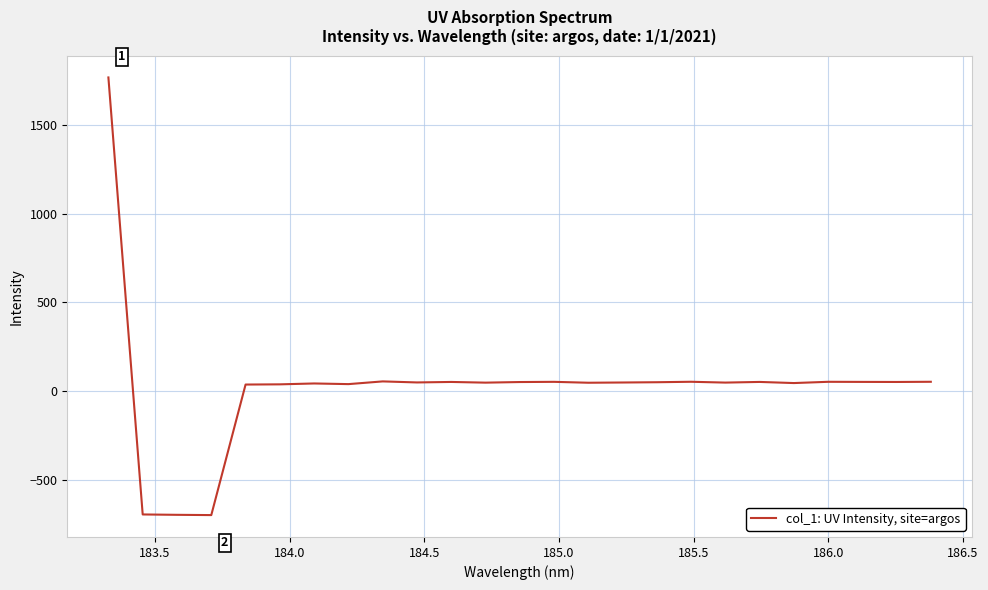

What is the difference between the maximum and minimum values?

2466.3